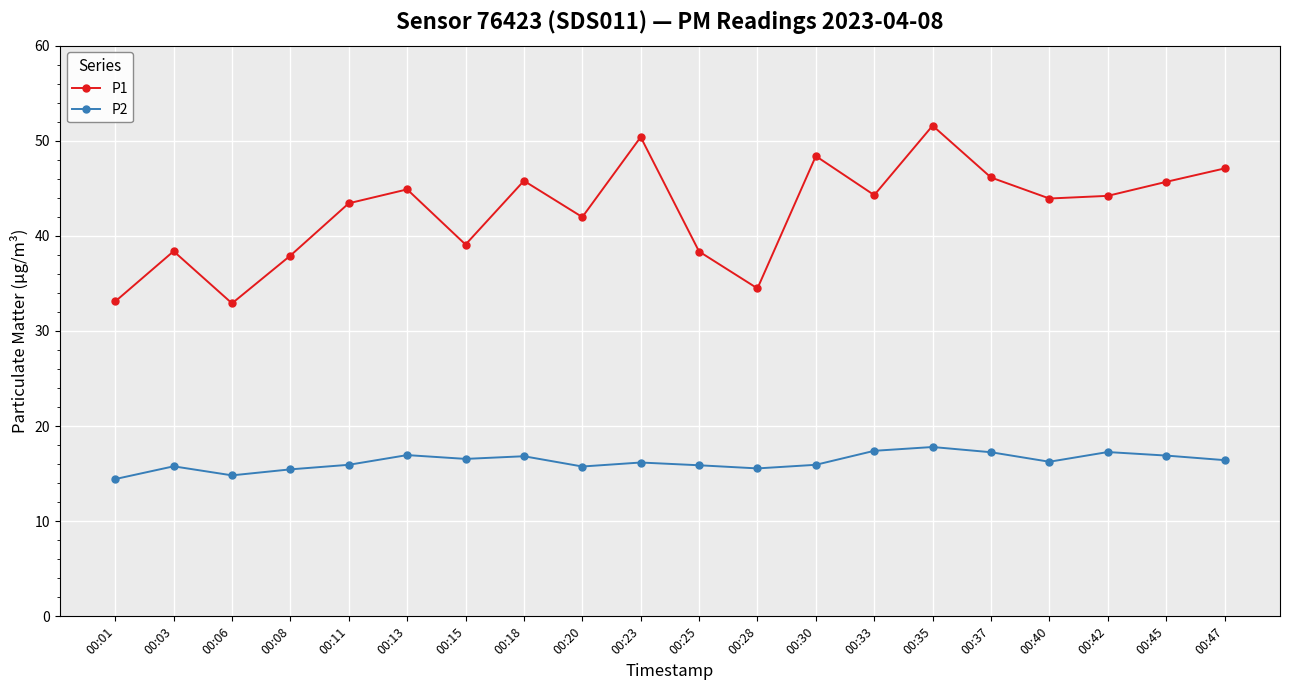

What is the spread (max minus min) of values at 00:13?

27.9